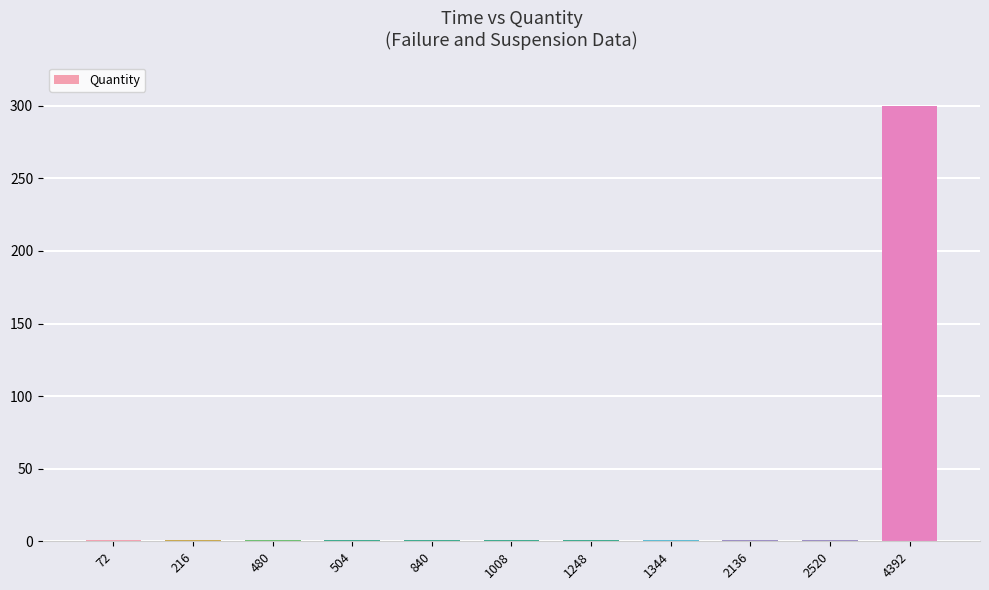

What is the value of the 11th bar from the left?

300